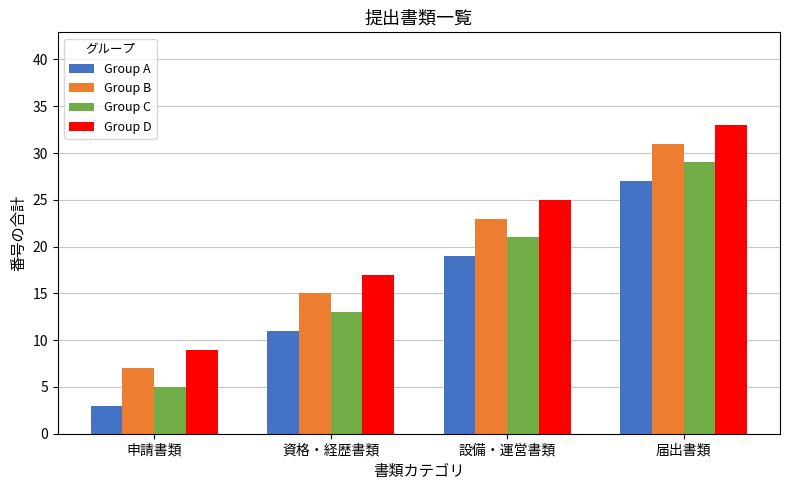

Which category has the highest value in the Group C series?

届出書類